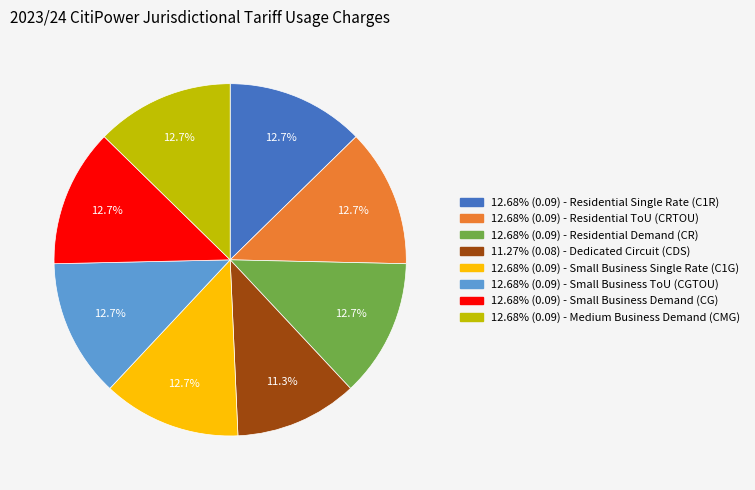

Is there a majority slice in this chart?

No